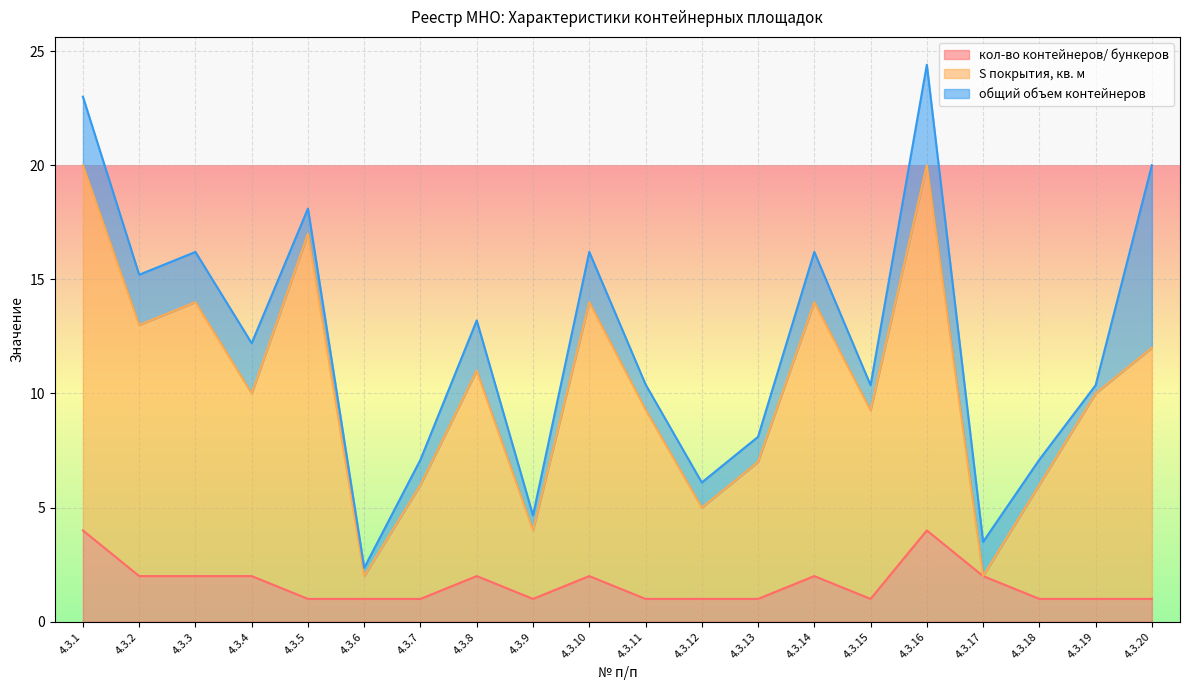

True or false: S покрытия, кв. м has more than 0 points higher than both neighbors.

True